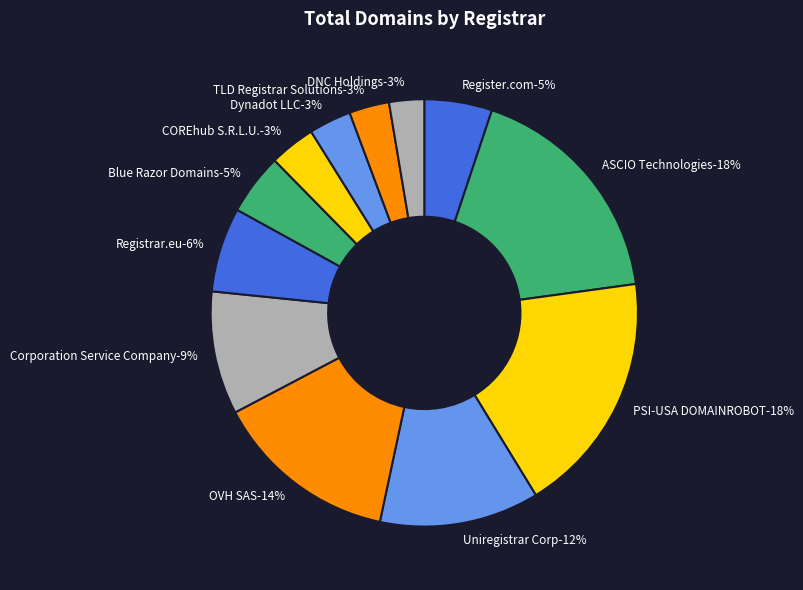

How many slices are in this pie chart?

12